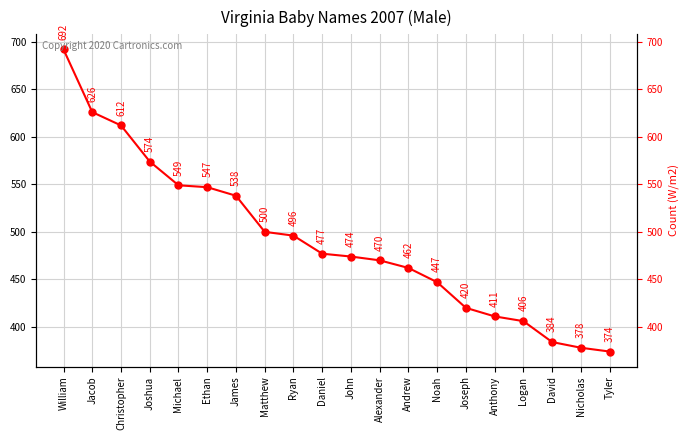

What is the difference between the second highest and second lowest values?

248